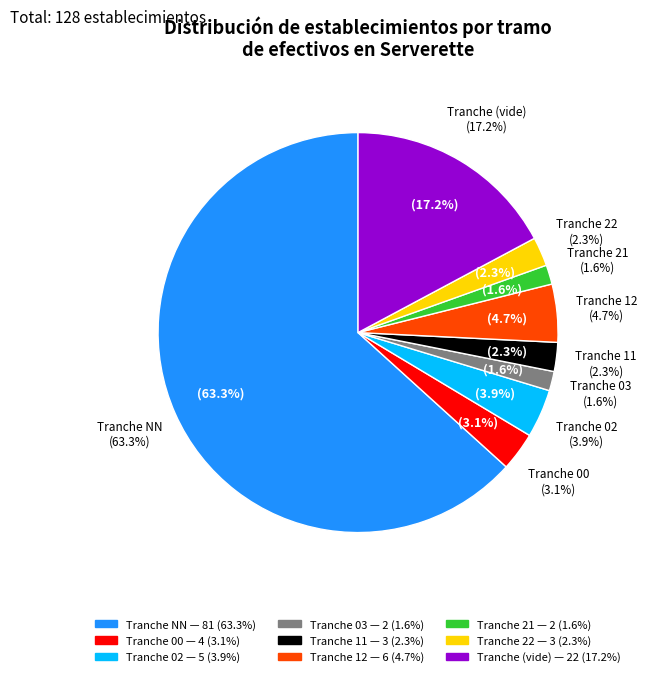

Approximately how many times larger is the value at NN compared to 00?

20.2